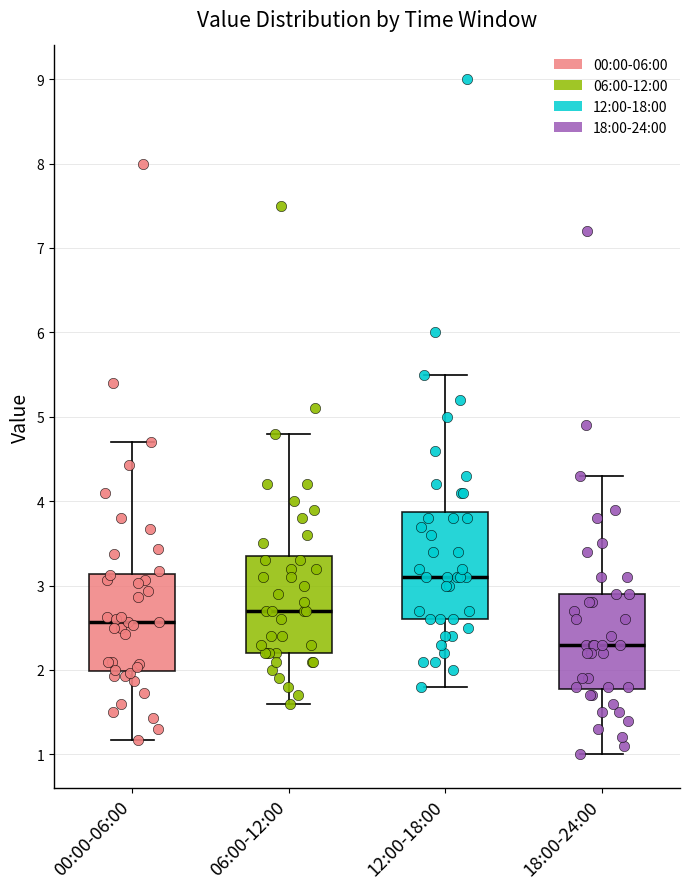

Reading left to right, transcribe this box plot: for each box, give where its median line is, the range the box spans, and where its two whiskers end, as read against the y-axis. The values are not printed on the chart, so give them approximately, as read against the axis.

00:00-06:00: median 2.6, box 2.0 to 3.1, whiskers 1.2 to 4.7
06:00-12:00: median 2.7, box 2.2 to 3.4, whiskers 1.6 to 4.8
12:00-18:00: median 3.1, box 2.6 to 3.9, whiskers 1.8 to 5.5
18:00-24:00: median 2.3, box 1.8 to 2.9, whiskers 1.0 to 4.3